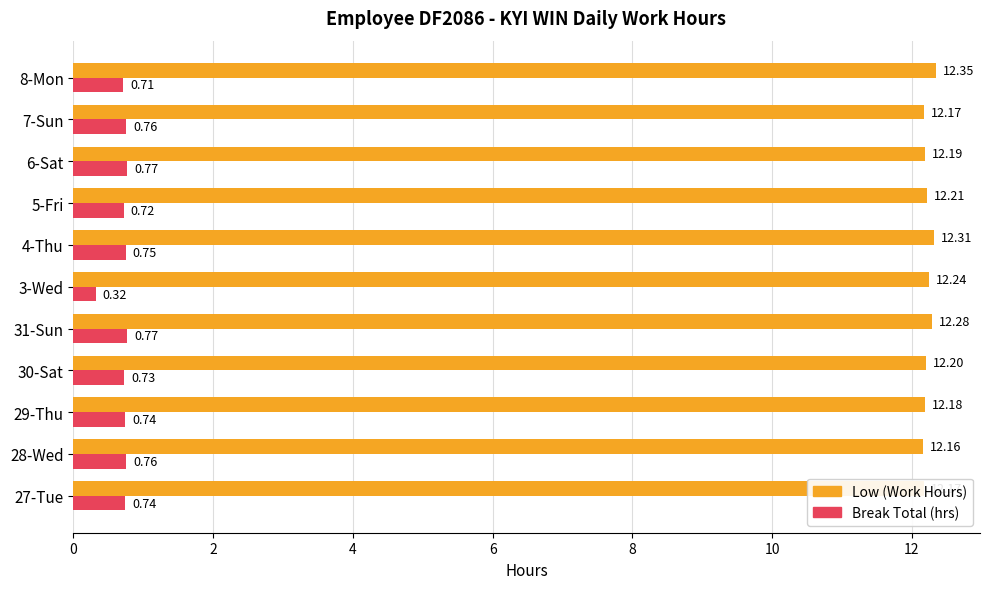

What is the spread (max minus min) of values at 27-Tue?

11.4